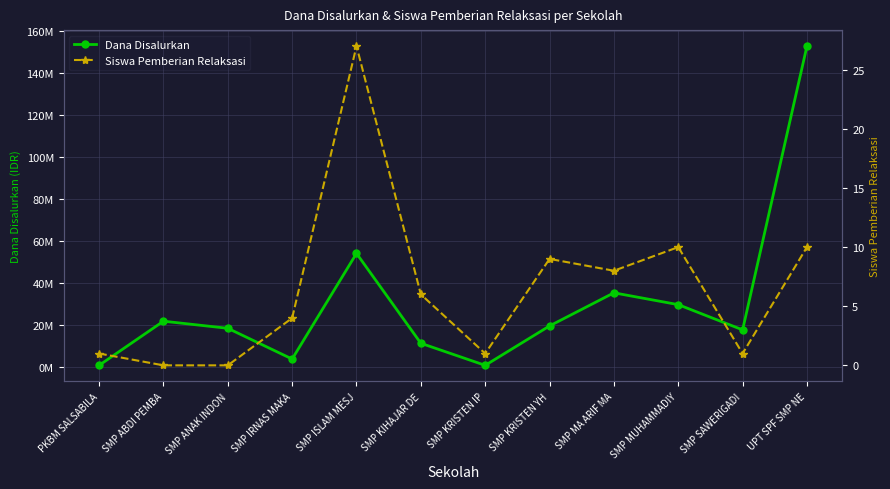

At SMP ISLAM MESJ, list the series in order from smallest to largest.

Siswa Pemberian Relaksasi, Dana Disalurkan